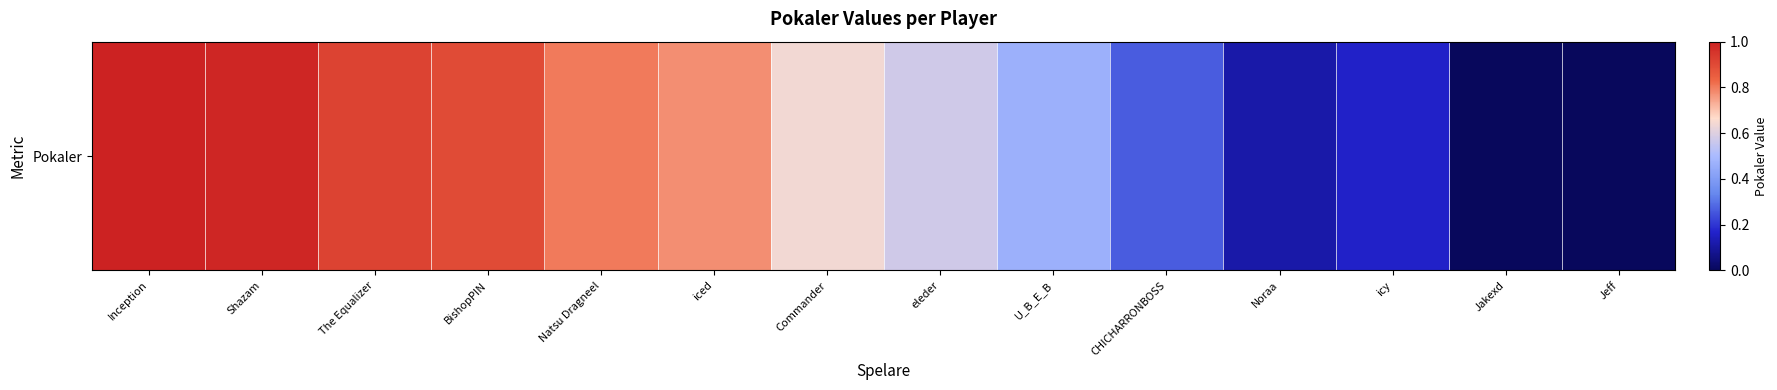

What is the maximum value shown in the chart?

1.0